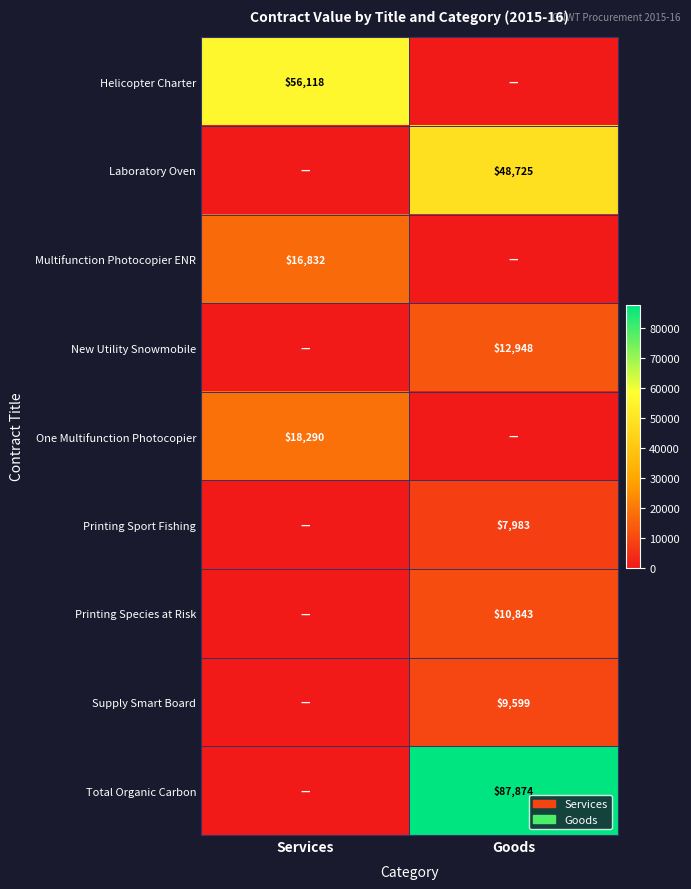

The value of New Utility Snowmobile at Goods is 12948. True or false?

True